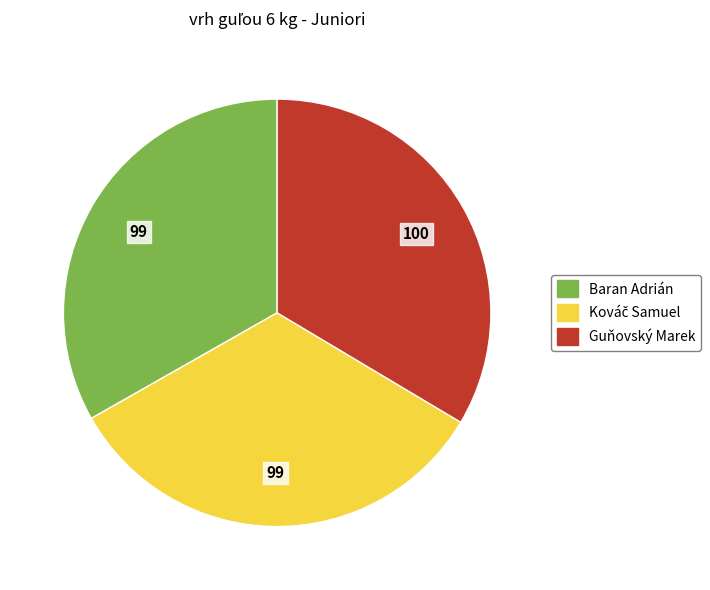

Approximately how many times larger is the value at Guňovský Marek compared to Baran Adrián?

1.0